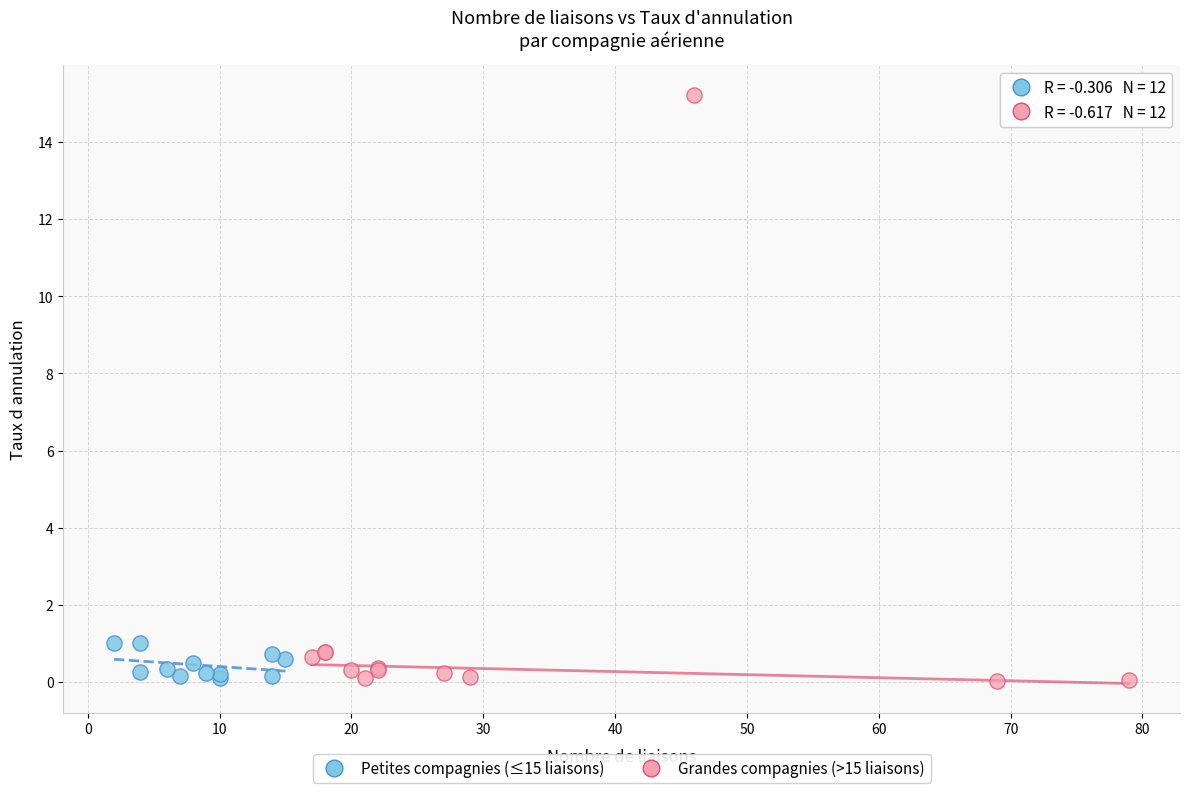

Which series has the widest spread of Y values?

Grandes compagnies (>15 liaisons)